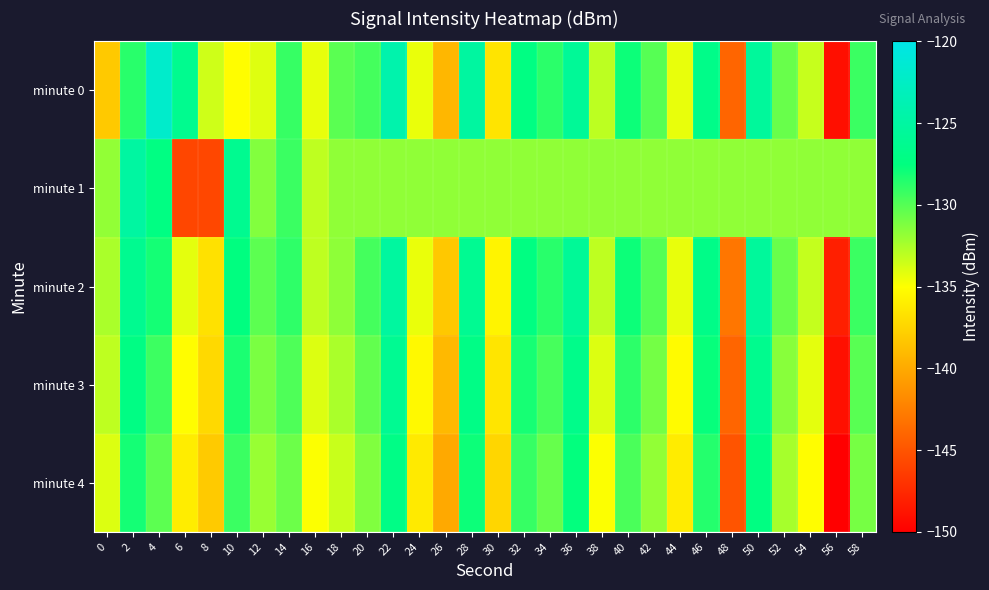

Rank the series by their maximum value, from highest to lowest.

minute 0, minute 1, minute 2, minute 3, minute 4